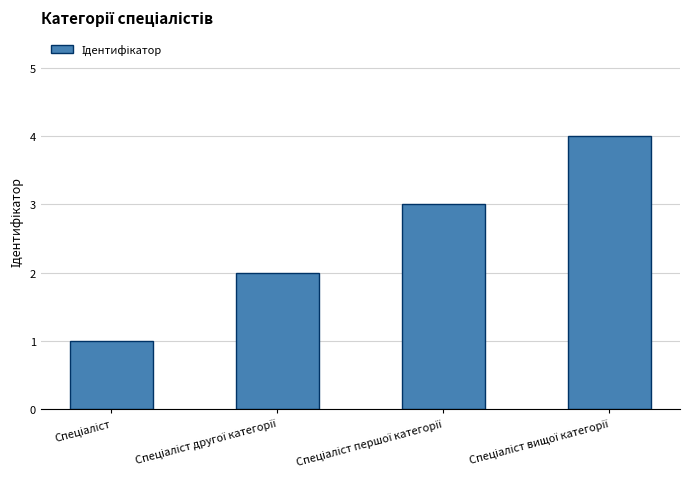

What is the greatest value displayed?

4